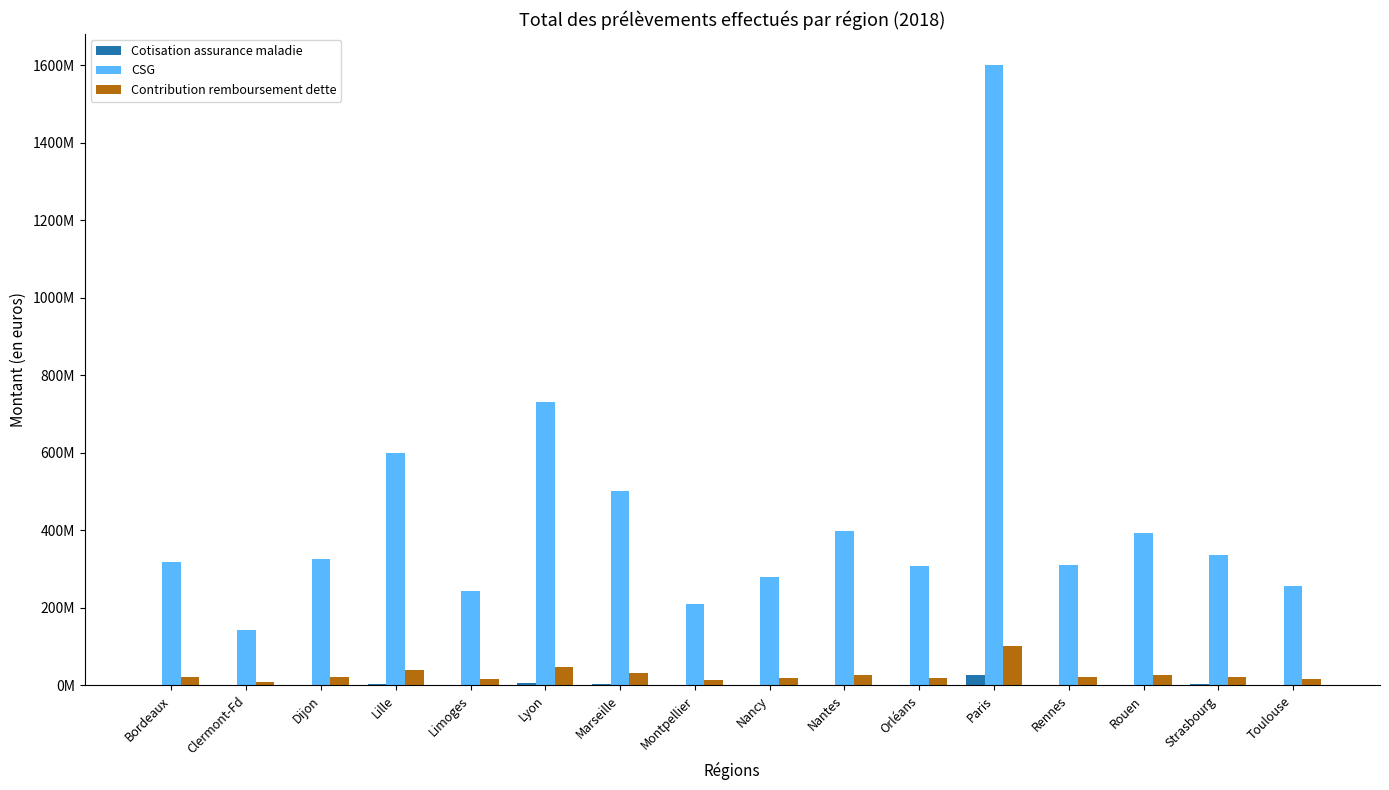

What is the sum of all Contribution remboursement dette values?

457221286.2